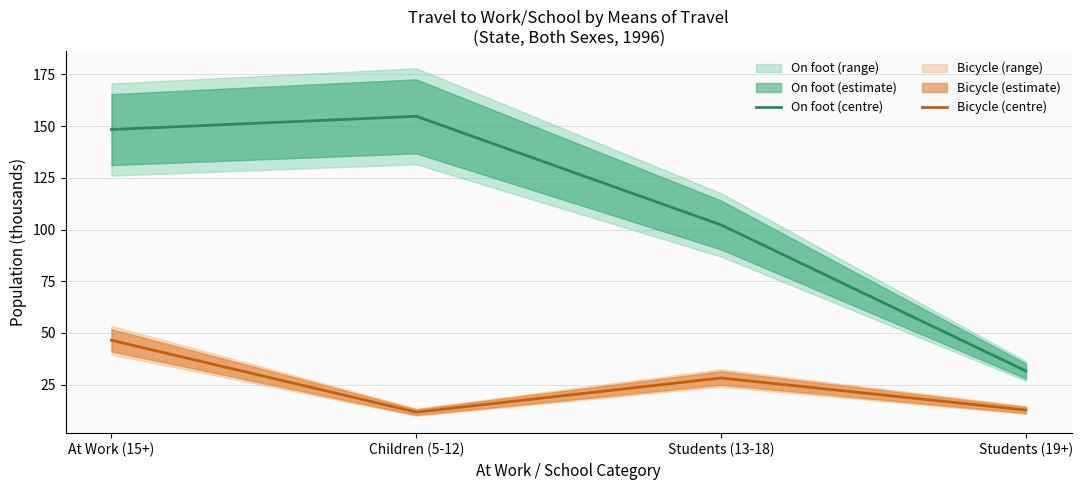

What is the value of the On foot (centre) point at the 2nd from the left?

154.8